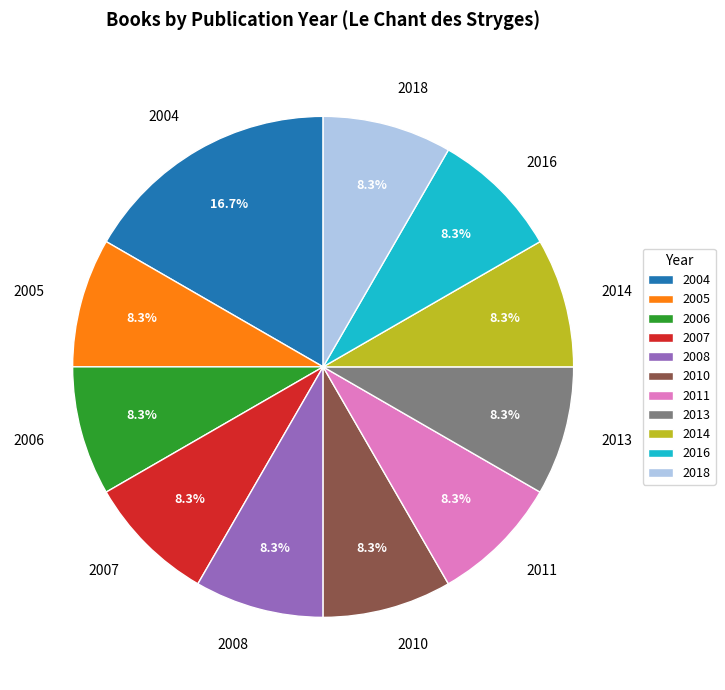

What portion of the pie excludes 2014?

91.7%